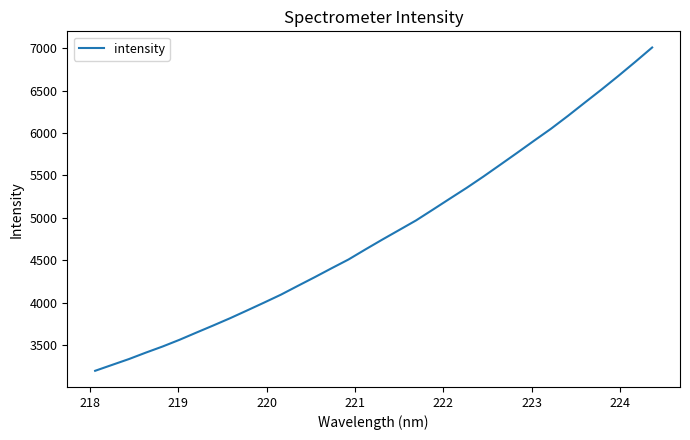

What is the maximum value shown in the chart?

7007.4